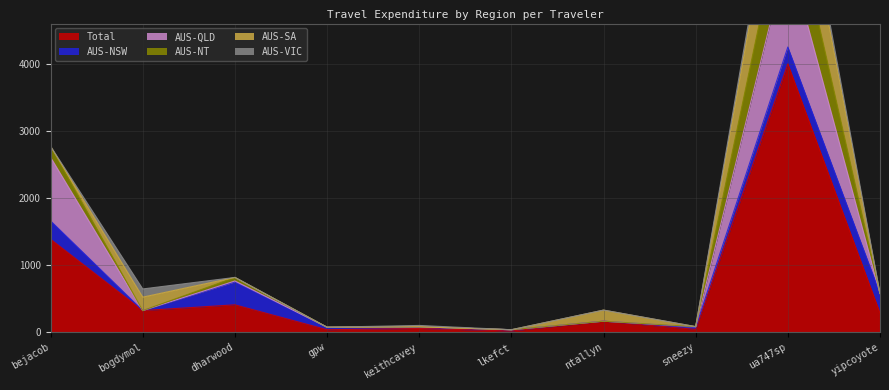

How many lines are shown in the chart?

6